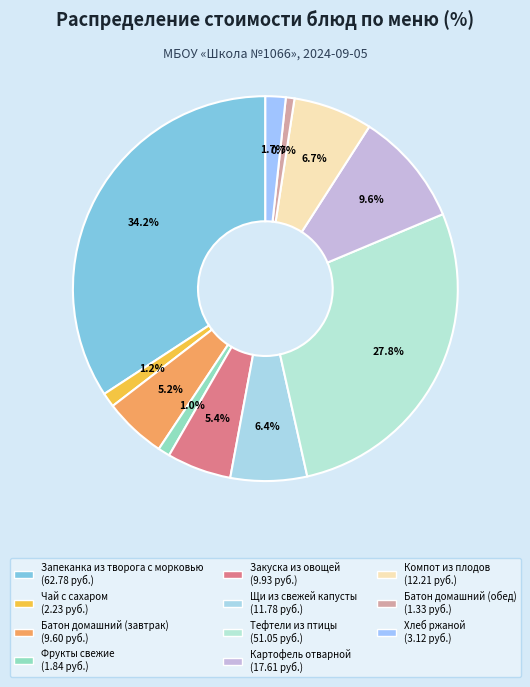

To the nearest percent, what is the combined percentage of Фрукты свежие and Батон домашний (обед)?

2%